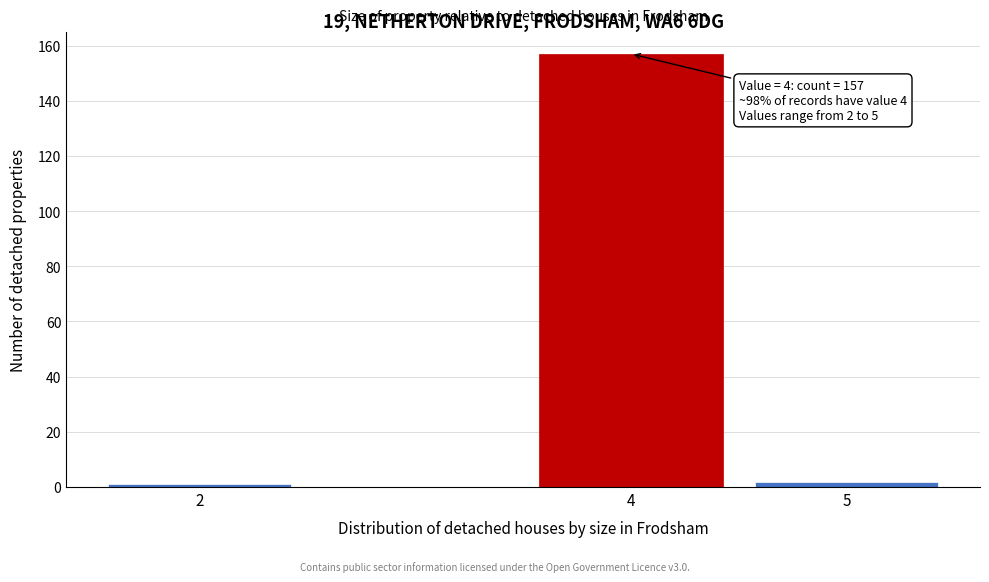

Reading left to right, transcribe all the data shown in this chart.

1	157	2